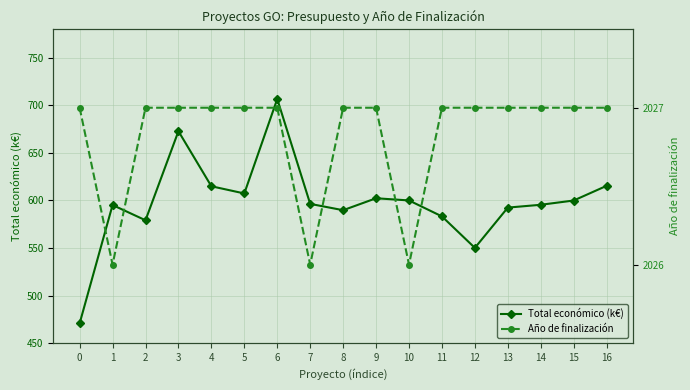

List the series in order of their overall mean, highest first.

Año de finalización, Total económico (k€)